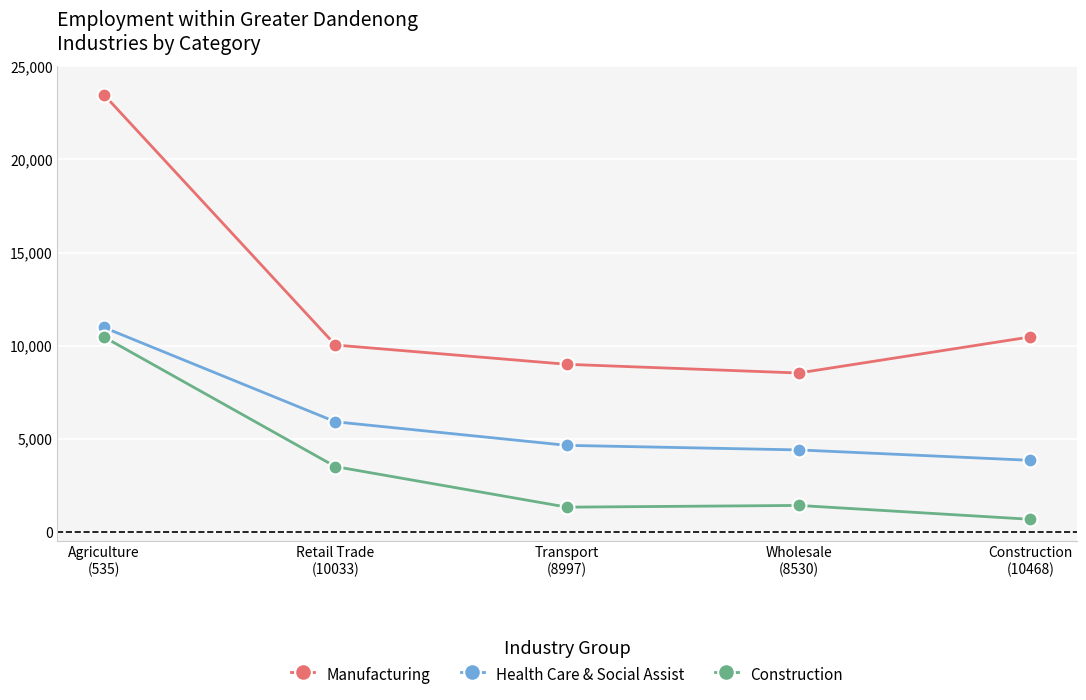

List the labels in order of Manufacturing value, smallest first.

Wholesale
(8530), Transport
(8997), Retail Trade
(10033), Construction
(10468), Agriculture
(535)